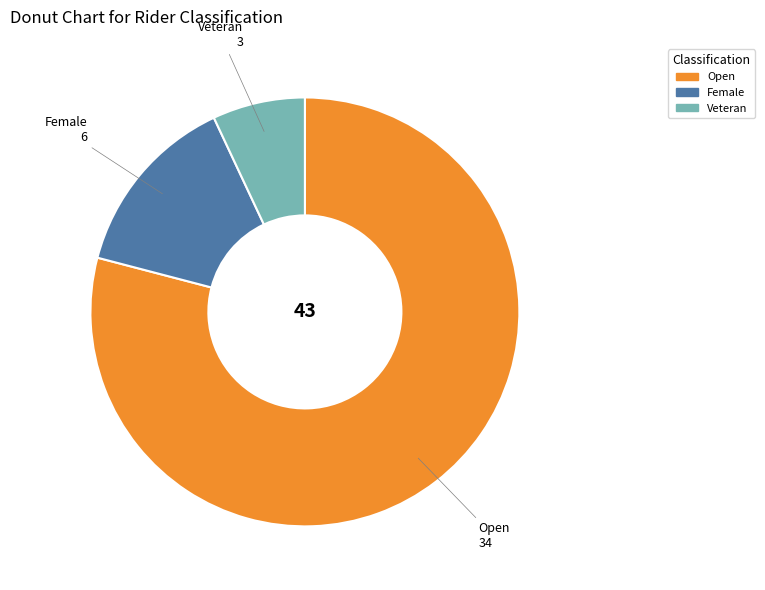

Which category has the biggest portion of the pie?

Open